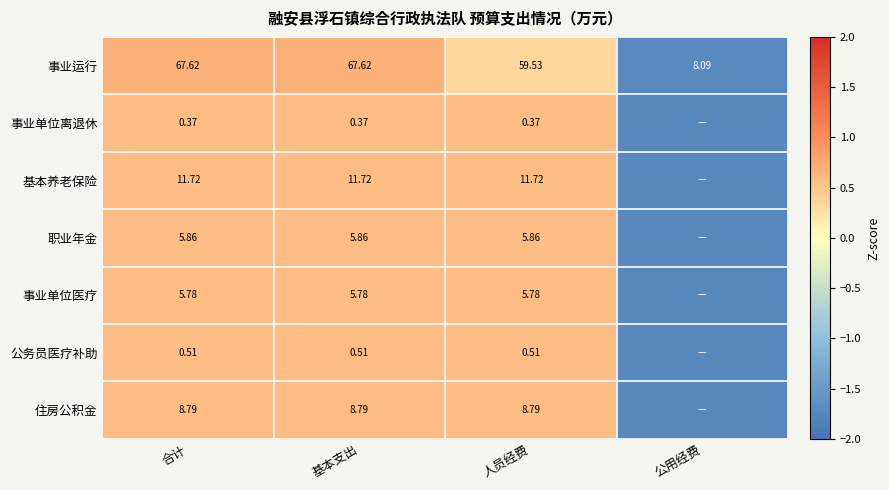

Where does the 事业运行 series first go above 67?

合计